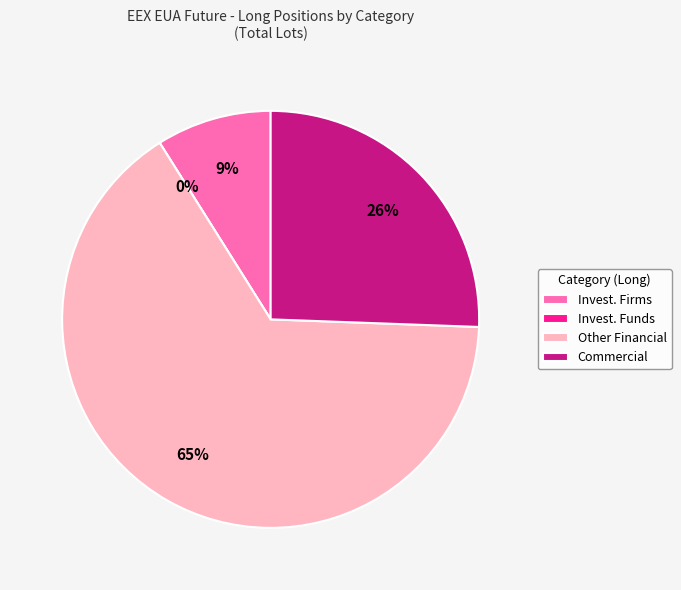

To the nearest percent, what is the difference between the Investment Firms or credit institutions and Other Financial Institutions slice percentages?

57%